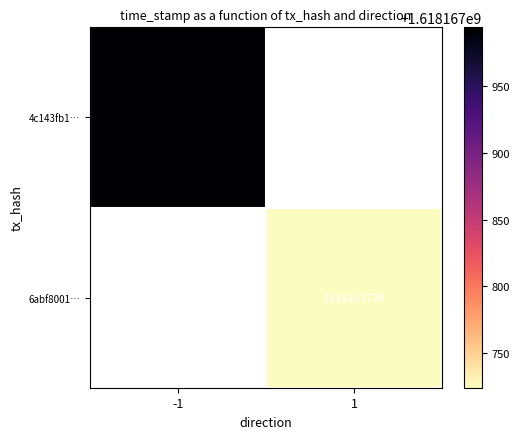

Is it true that 4c143fb1b9a84ed62ee416caf1465fc0ff36917 equals -1 at direction?

True